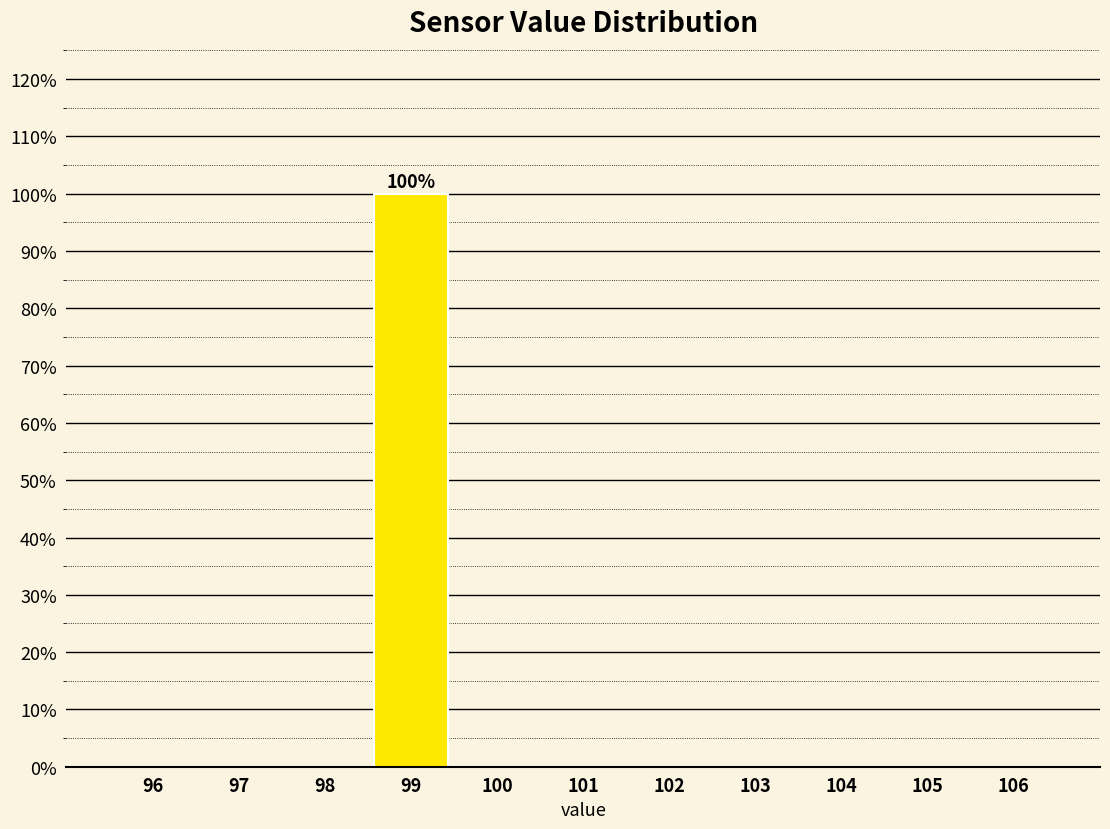

Reading left to right, list all the values displayed in this chart.

96=0	97=0	98=0	99=100	100=0	101=0	102=0	103=0	104=0	105=0	106=0